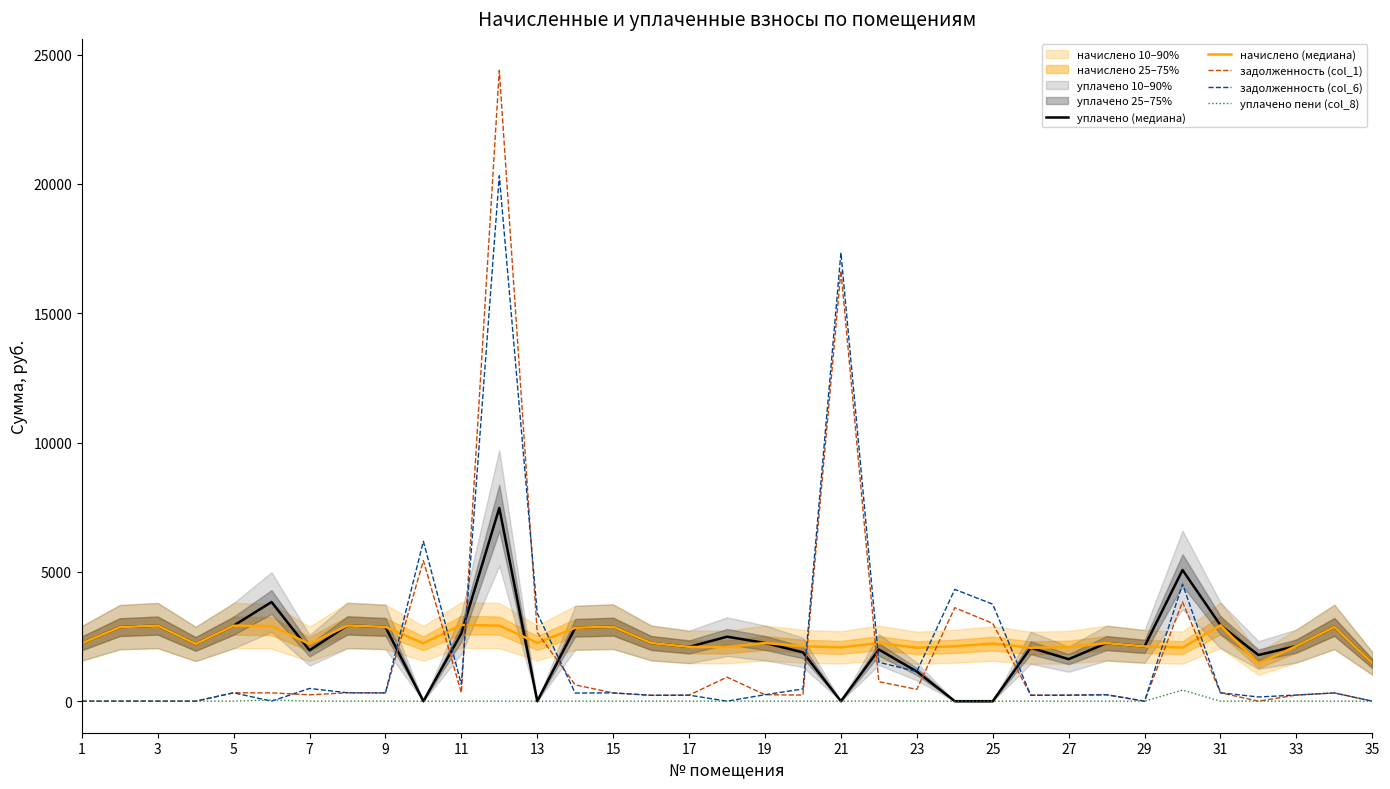

What is the highest value of the начислено (медиана) series?

2947.9